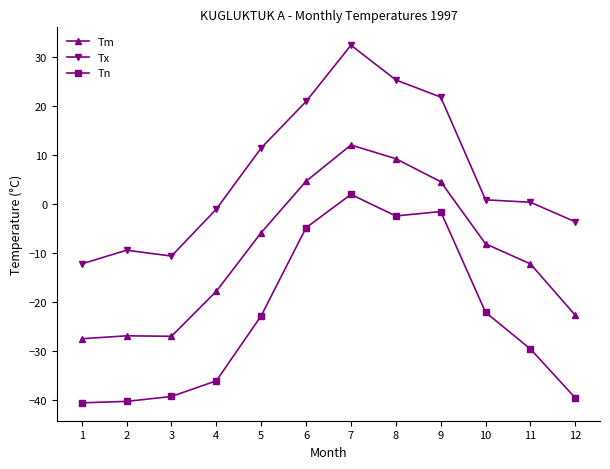

Rank the series by their average value, from lowest to highest.

Tn, Tm, Tx